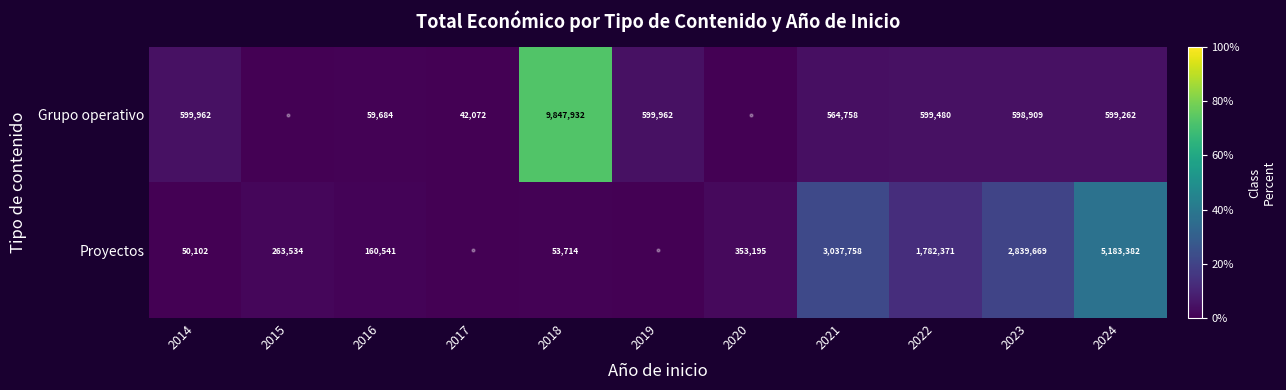

What is the difference between the Proyectos values at 2020 and 2022?

1429176